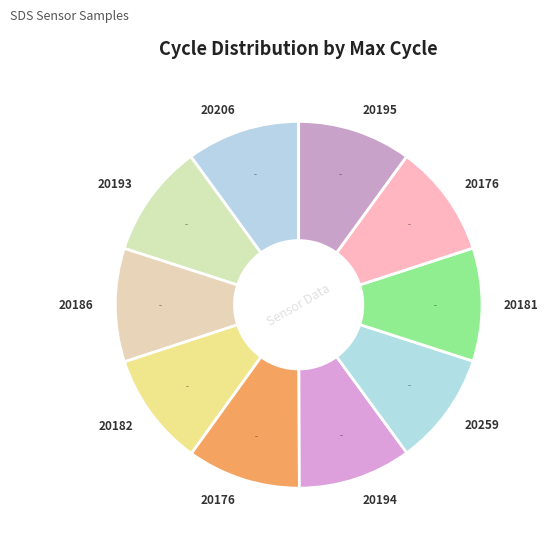

To the nearest percent, what is the average slice percentage?

10%